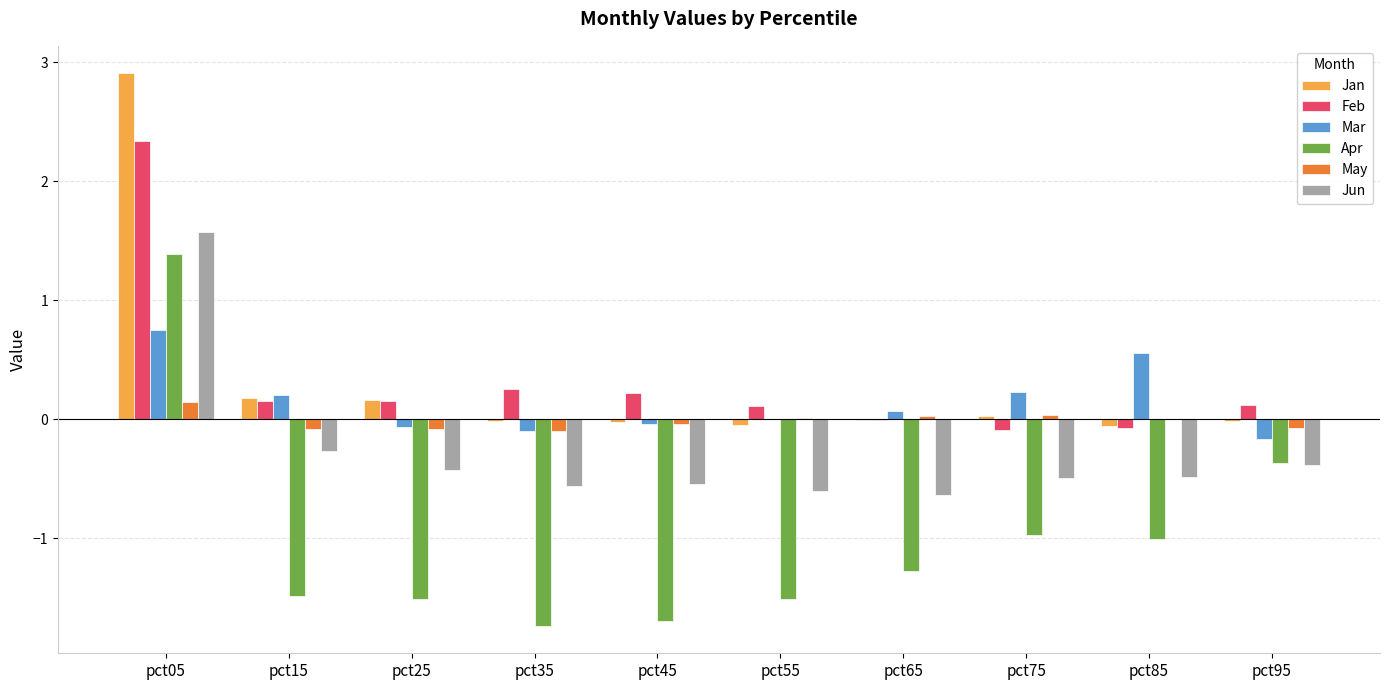

Are the bars horizontal?

No